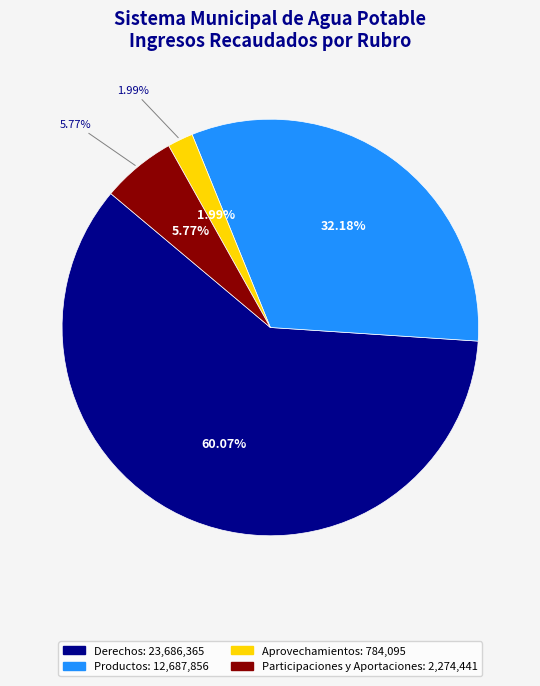

To the nearest percent, what is the combined percentage of Derechos and Aprovechamientos?

62%